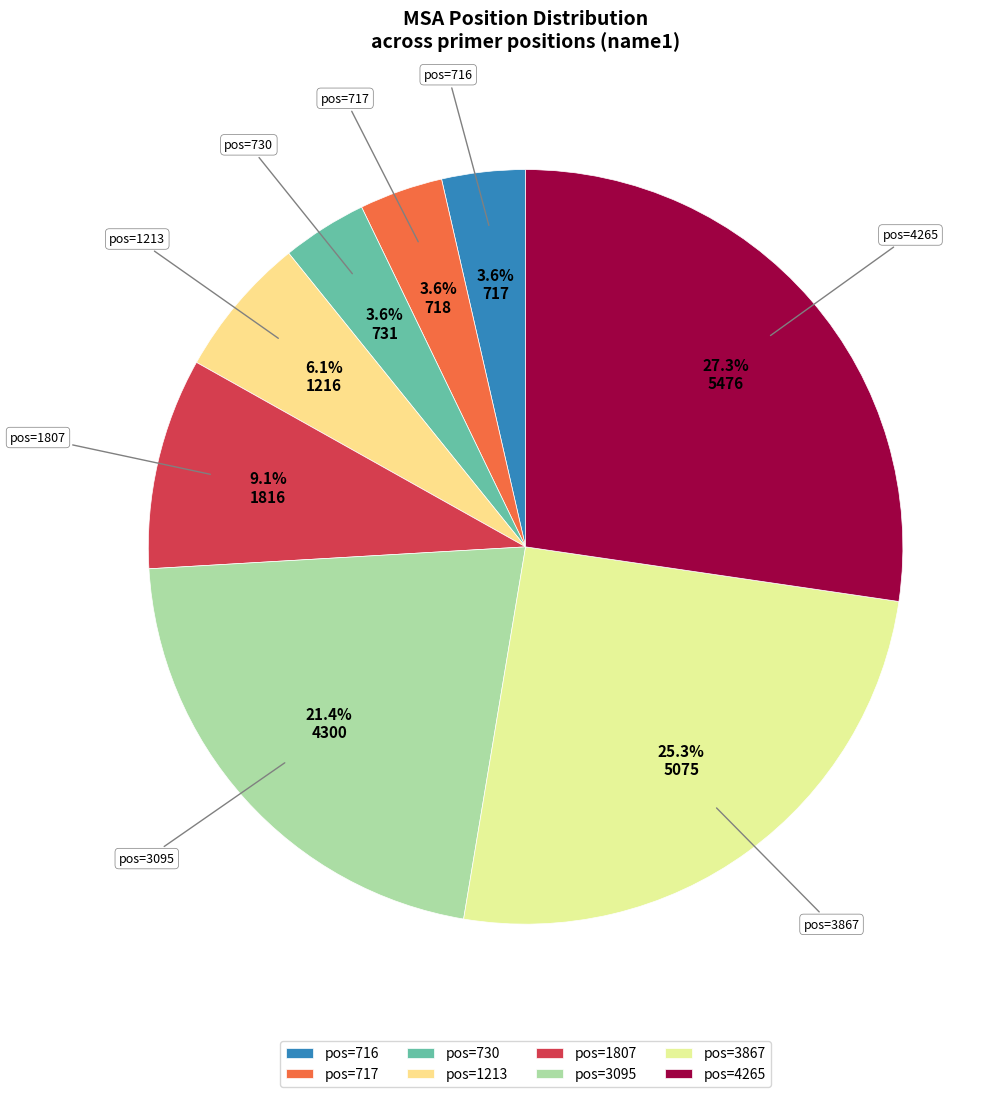

What is the ratio of the value at pos=716 to the value at pos=3095?

0.2